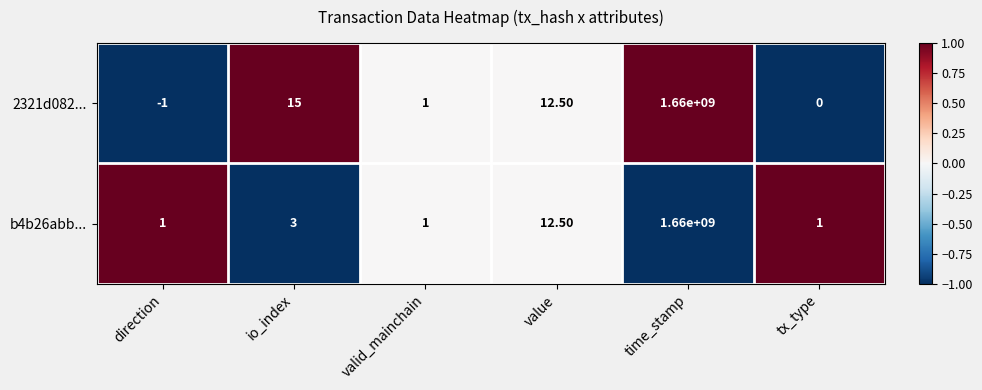

Between direction and time_stamp, which series saw the biggest shift?

2321d082...